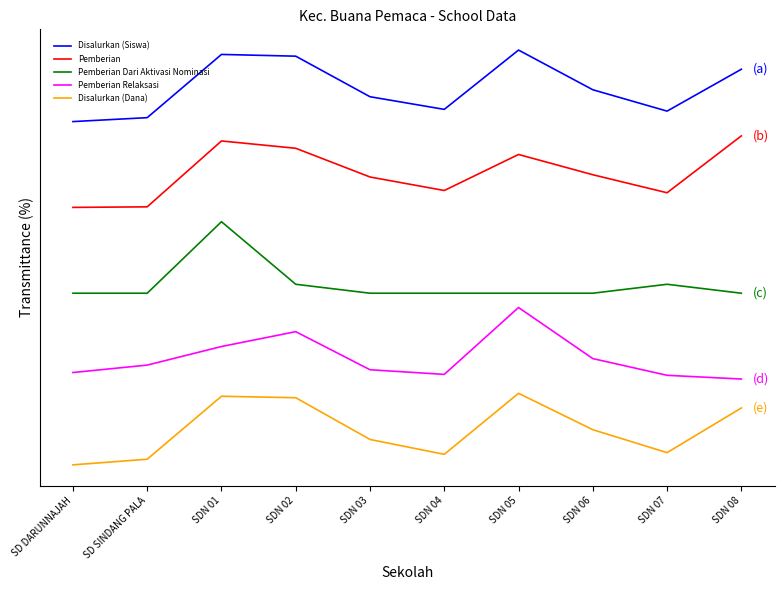

What are all the series names shown in the legend?

Disalurkan (Siswa), Pemberian, Pemberian Dari Aktivasi Nominasi, Pemberian Relaksasi, Disalurkan (Dana)